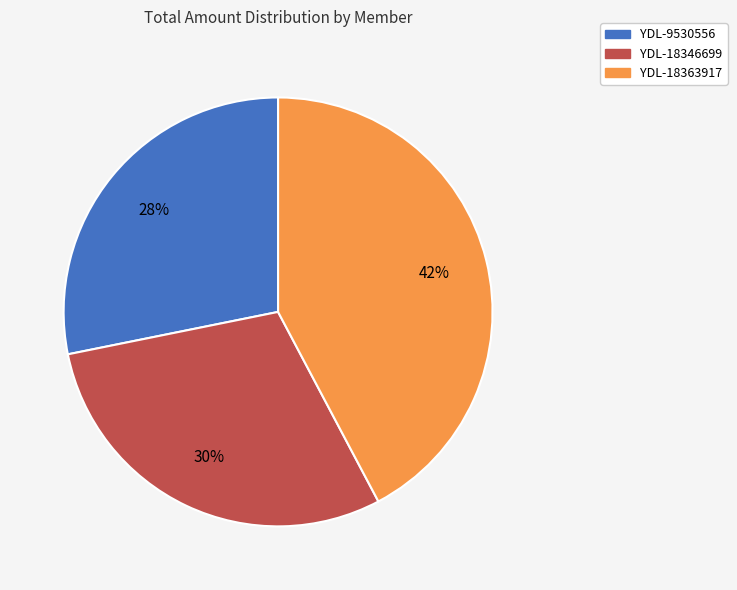

To the nearest percent, what is the average slice percentage?

33%